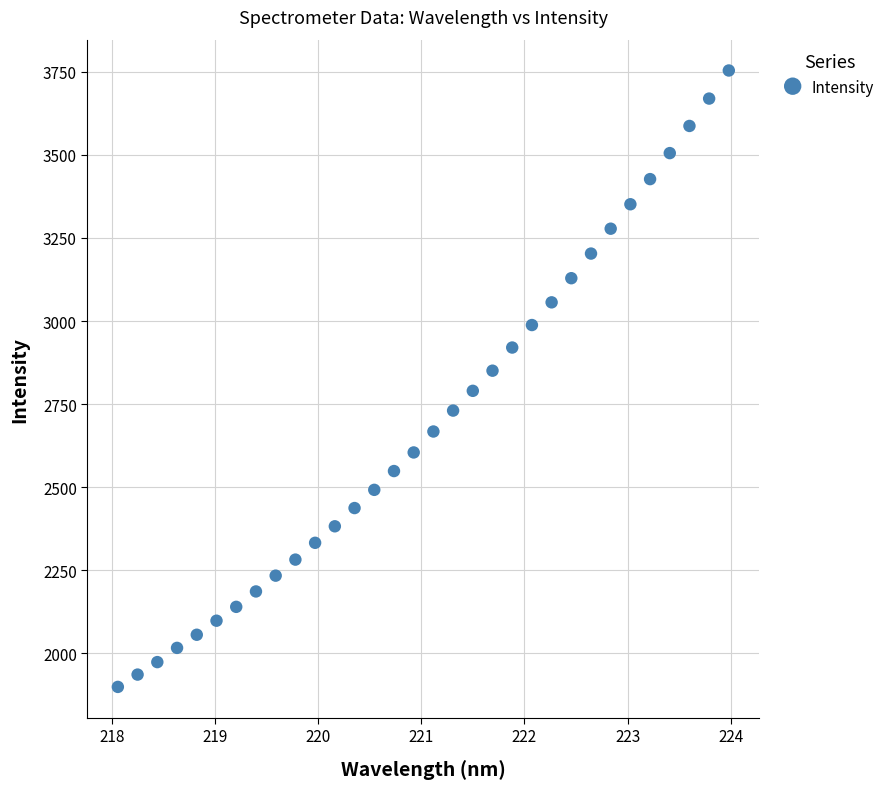

Count the number of points in this scatter plot.

32